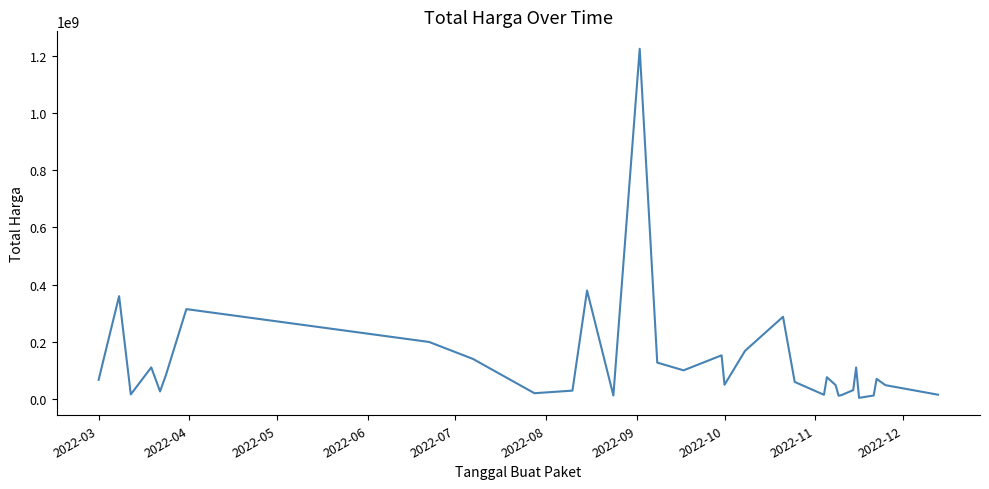

What is the maximum value shown in the chart?

1224682000